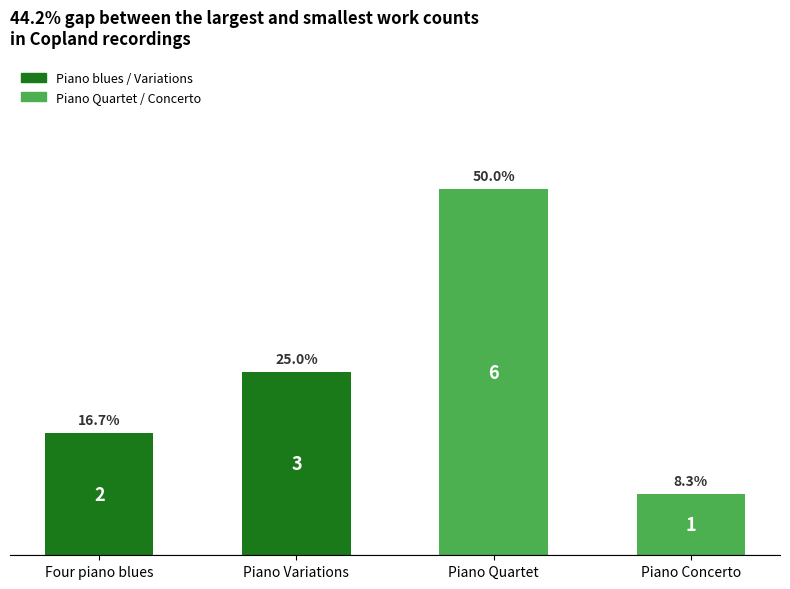

Rank the categories by value from highest to lowest.

Piano Quartet, Piano Variations, Four piano blues, Piano Concerto